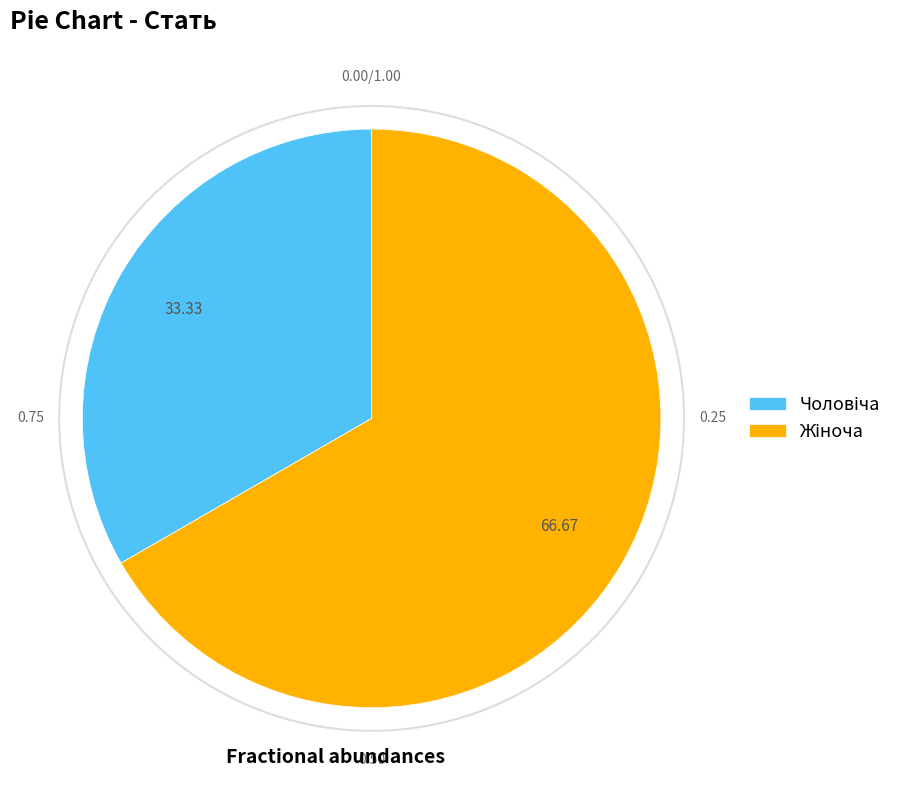

Does any single category account for the majority?

Yes